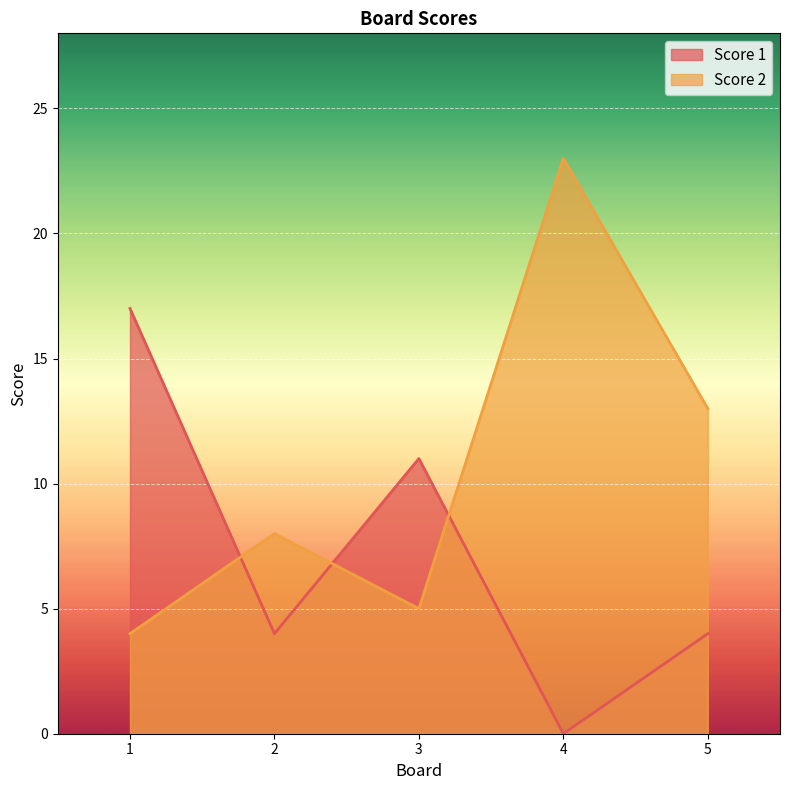

Which series has the largest total across all categories?

Score 2